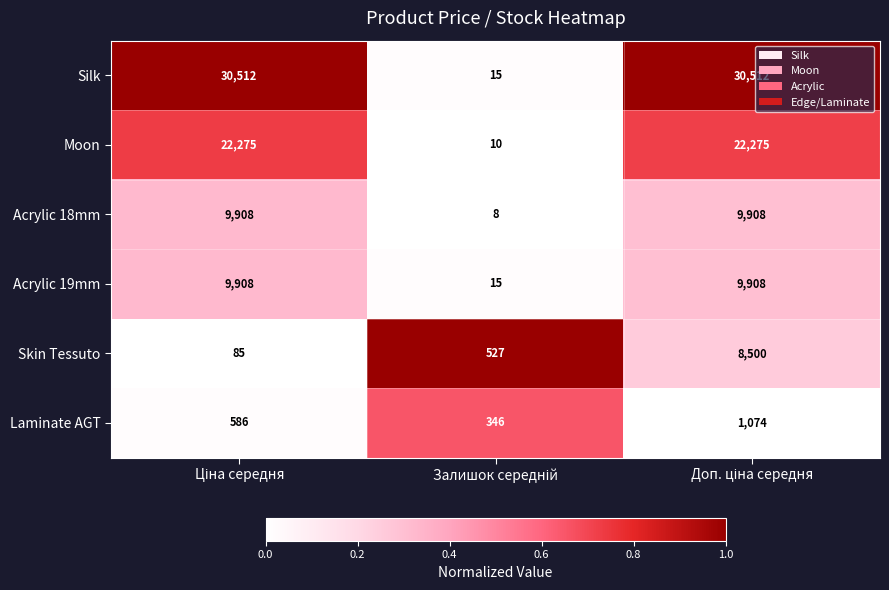

Reading left to right, what are all the values shown in this chart?

Silk: 30512	15	30512
Moon: 22275	10	22275
Acrylic 18mm: 9908	8	9908
Acrylic 19mm: 9908	15	9908
Skin Tessuto: 85	527	8500
Laminate AGT: 586	346	1074